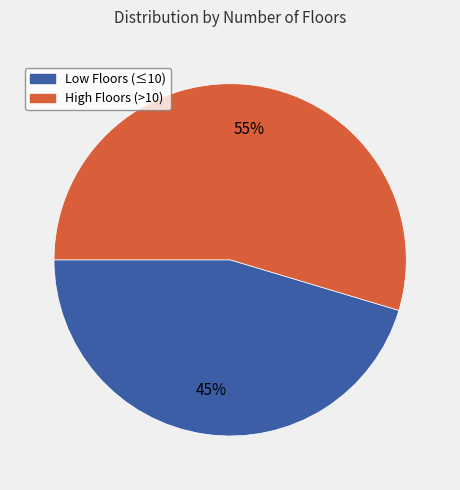

To the nearest percent, what is the average slice percentage?

50%